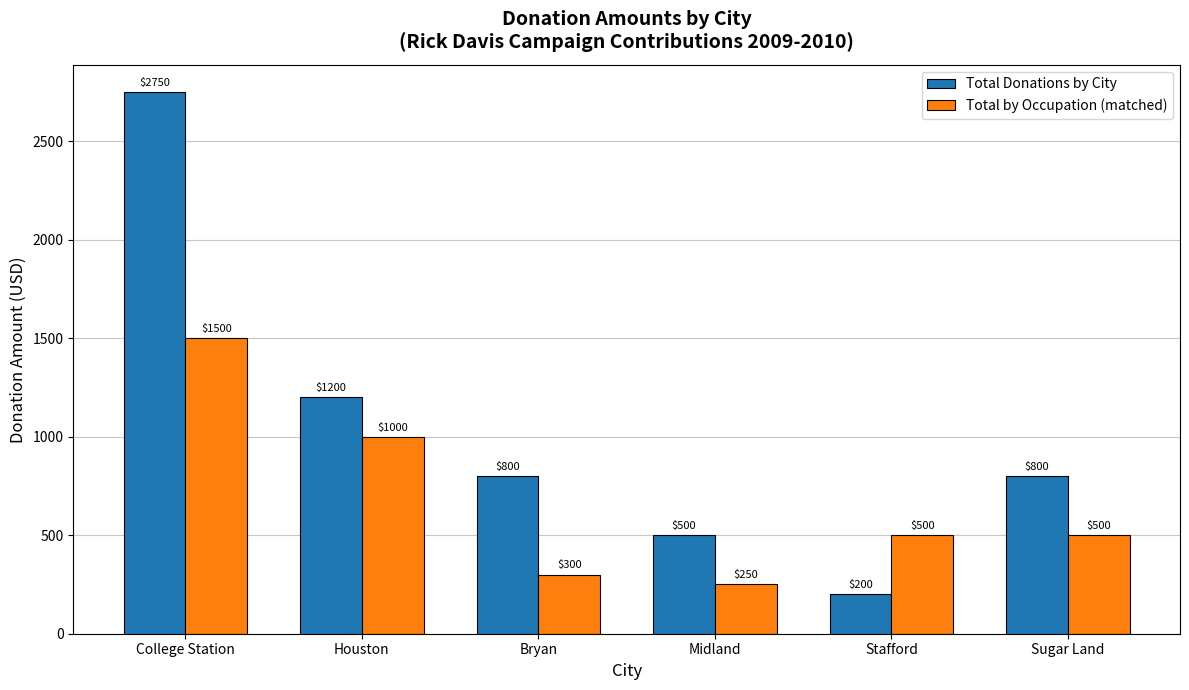

Reading right to left, list all the values displayed in this chart.

Total Donations by City: 800	200	500	800	1200	2750
Total by Occupation (matched): 500	500	250	300	1000	1500